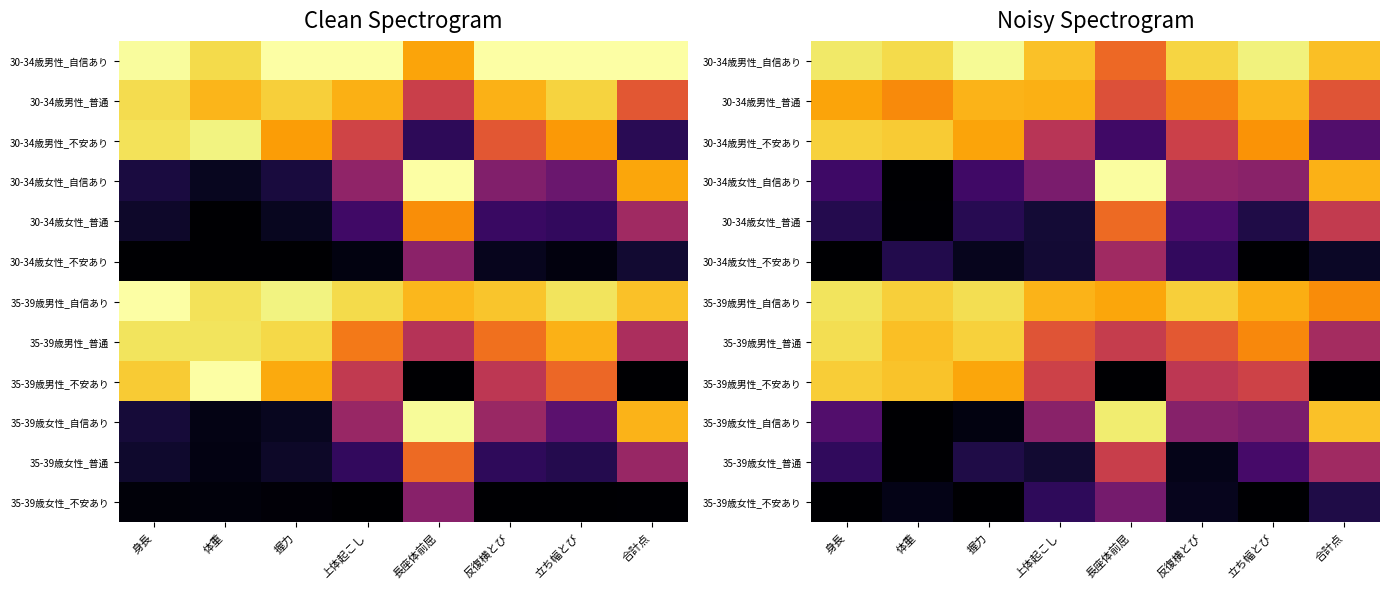

The value of 35-39歳女性_自信あり at 長座体前屈 is 0.9. True or false?

True